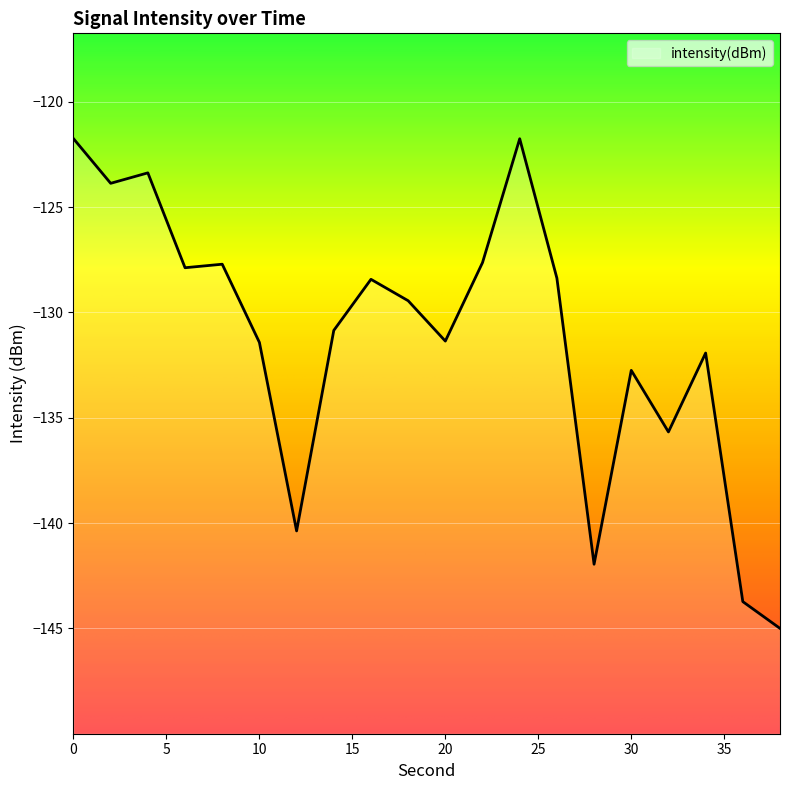

How many data points does each series have?

20